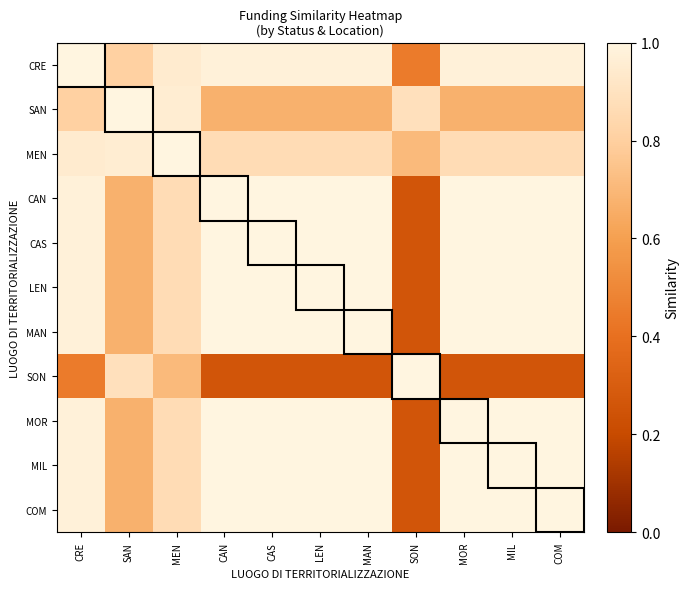

Reading left to right, what are all the values shown in this chart?

CRE: CRE=1.0	SAN=0.8	MEN=0.9	CAN=1.0	CAS=1.0	LEN=1.0	MAN=1.0	SON=0.4	MOR=1.0	MIL=1.0	COM=1.0
SAN: CRE=0.8	SAN=1.0	MEN=1.0	CAN=0.7	CAS=0.7	LEN=0.7	MAN=0.7	SON=0.9	MOR=0.7	MIL=0.7	COM=0.7
MEN: CRE=0.9	SAN=1.0	MEN=1.0	CAN=0.9	CAS=0.9	LEN=0.9	MAN=0.9	SON=0.7	MOR=0.9	MIL=0.9	COM=0.9
CAN: CRE=1.0	SAN=0.7	MEN=0.9	CAN=1.0	CAS=1.0	LEN=1.0	MAN=1.0	SON=0.3	MOR=1.0	MIL=1.0	COM=1.0
CAS: CRE=1.0	SAN=0.7	MEN=0.9	CAN=1.0	CAS=1.0	LEN=1.0	MAN=1.0	SON=0.3	MOR=1.0	MIL=1.0	COM=1.0
LEN: CRE=1.0	SAN=0.7	MEN=0.9	CAN=1.0	CAS=1.0	LEN=1.0	MAN=1.0	SON=0.3	MOR=1.0	MIL=1.0	COM=1.0
MAN: CRE=1.0	SAN=0.7	MEN=0.9	CAN=1.0	CAS=1.0	LEN=1.0	MAN=1.0	SON=0.3	MOR=1.0	MIL=1.0	COM=1.0
SON: CRE=0.4	SAN=0.9	MEN=0.7	CAN=0.3	CAS=0.3	LEN=0.3	MAN=0.3	SON=1.0	MOR=0.3	MIL=0.3	COM=0.3
MOR: CRE=1.0	SAN=0.7	MEN=0.9	CAN=1.0	CAS=1.0	LEN=1.0	MAN=1.0	SON=0.3	MOR=1.0	MIL=1.0	COM=1.0
MIL: CRE=1.0	SAN=0.7	MEN=0.9	CAN=1.0	CAS=1.0	LEN=1.0	MAN=1.0	SON=0.3	MOR=1.0	MIL=1.0	COM=1.0
COM: CRE=1.0	SAN=0.7	MEN=0.9	CAN=1.0	CAS=1.0	LEN=1.0	MAN=1.0	SON=0.3	MOR=1.0	MIL=1.0	COM=1.0